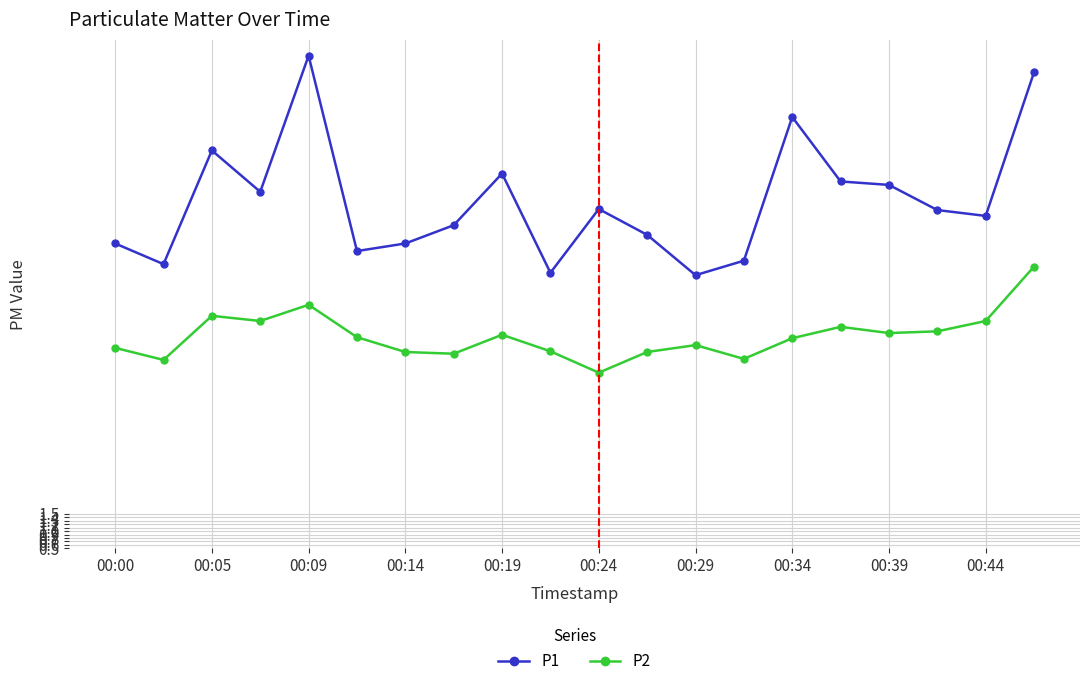

What is the difference between the maximum and minimum values in the P1 series?

6.4